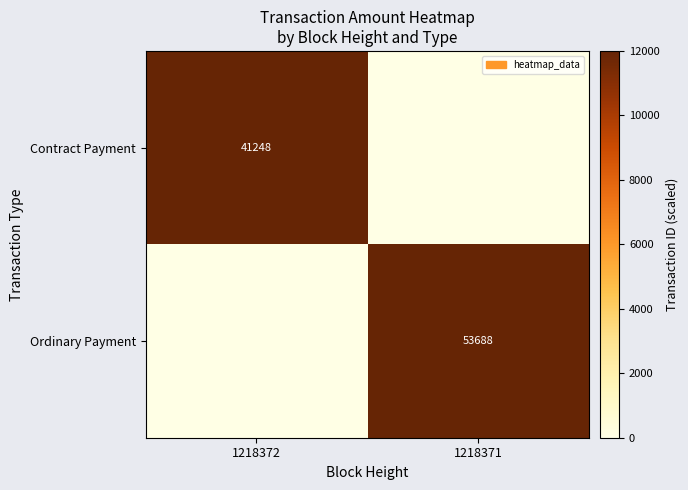

Is it true that Ordinary Payment equals 91801 at 1218371?

False